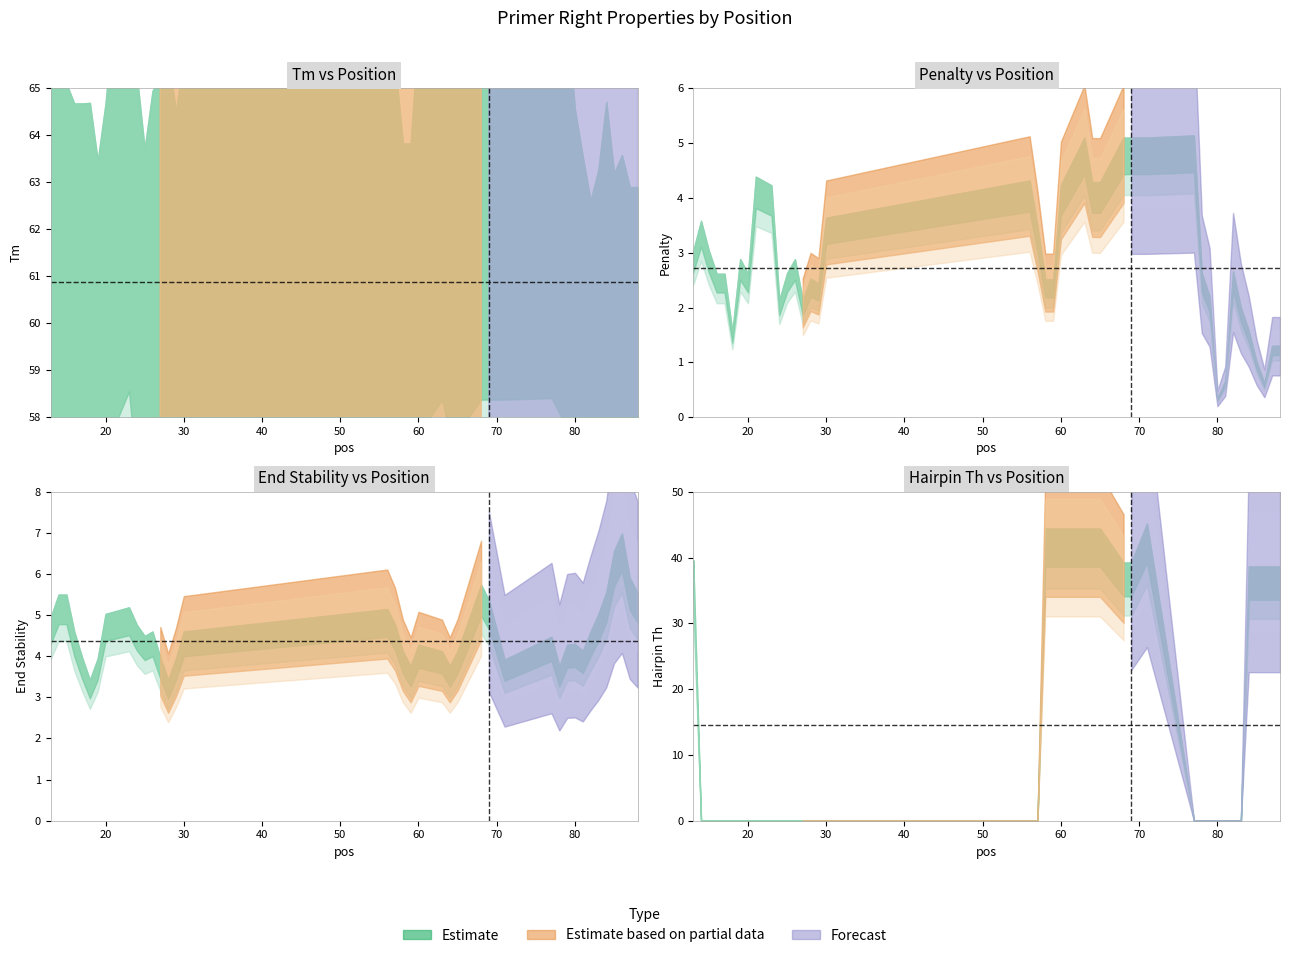

What is the difference between the PRIMER_RIGHT_0_END_STABILITY values at 1 and 29?

1.6